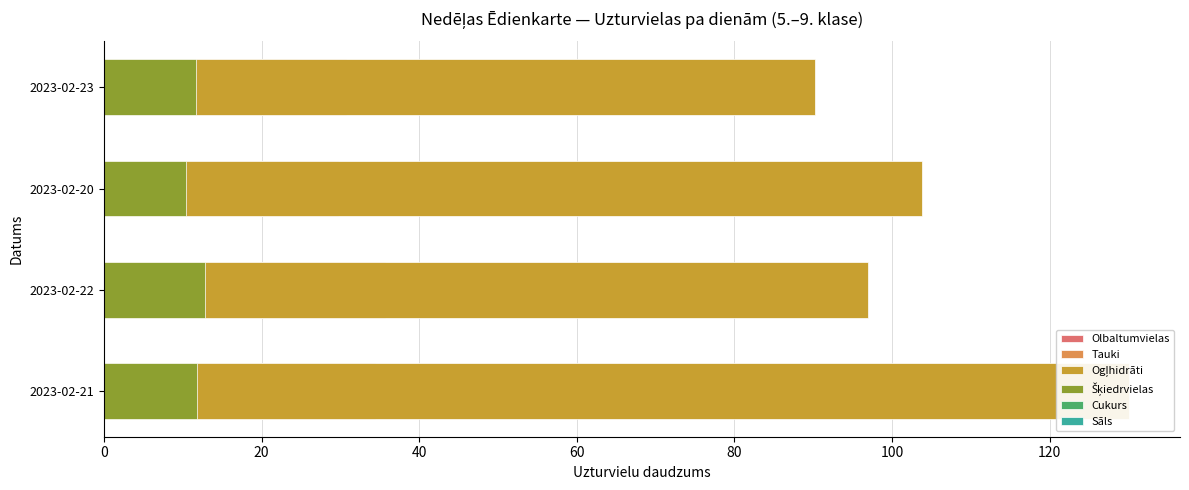

What is the maximum value shown in the chart?

130.0